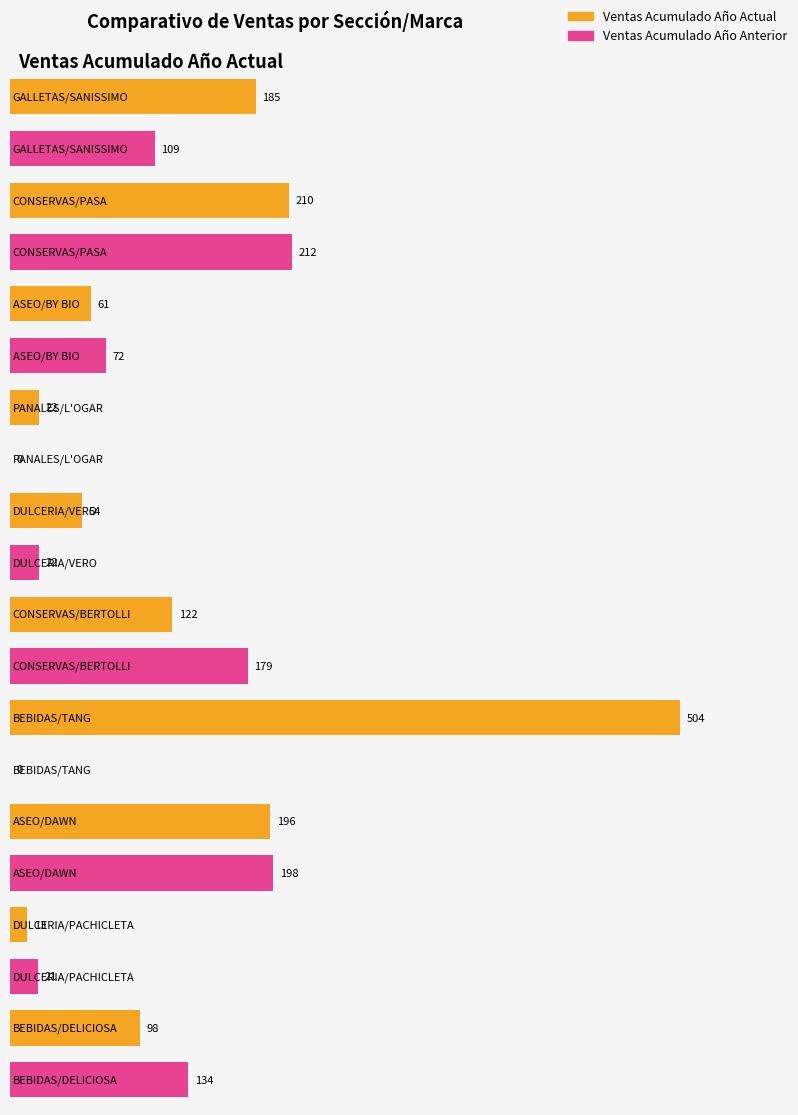

At which label does Ventas Acumulado Ano Actual reach its minimum?

DULCERIA/PACHICLETA